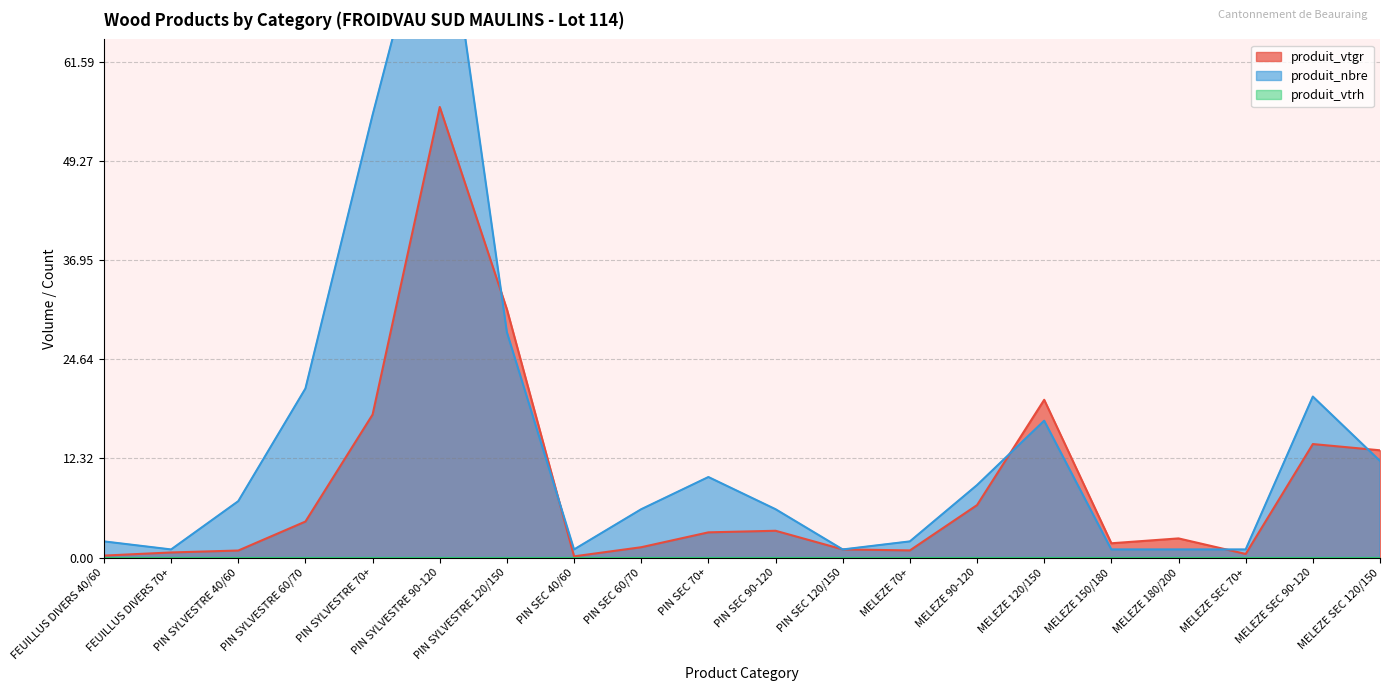

What is the average value of the produit_nbre series?

14.4